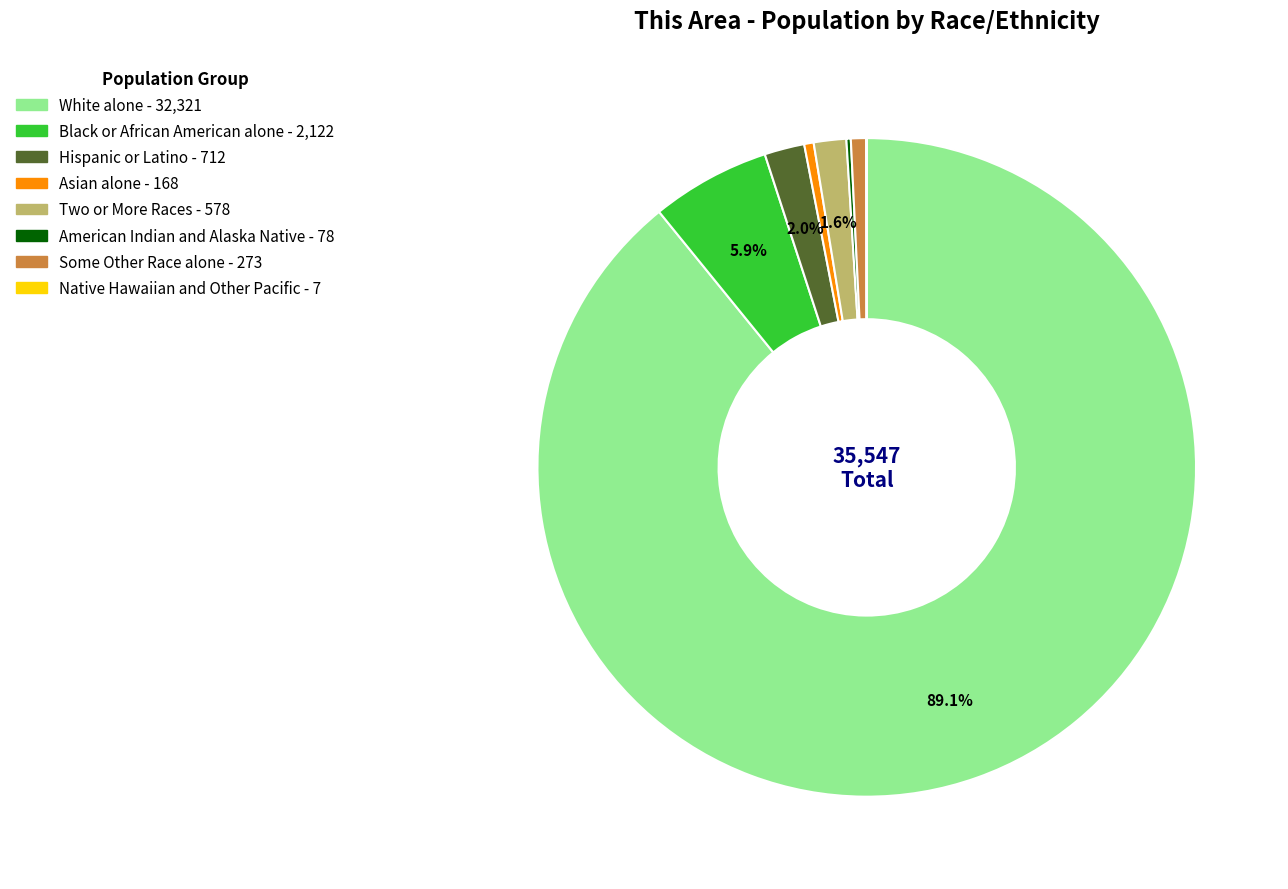

To the nearest percent, what is the combined percentage of Asian alone and Two or More Races?

2%